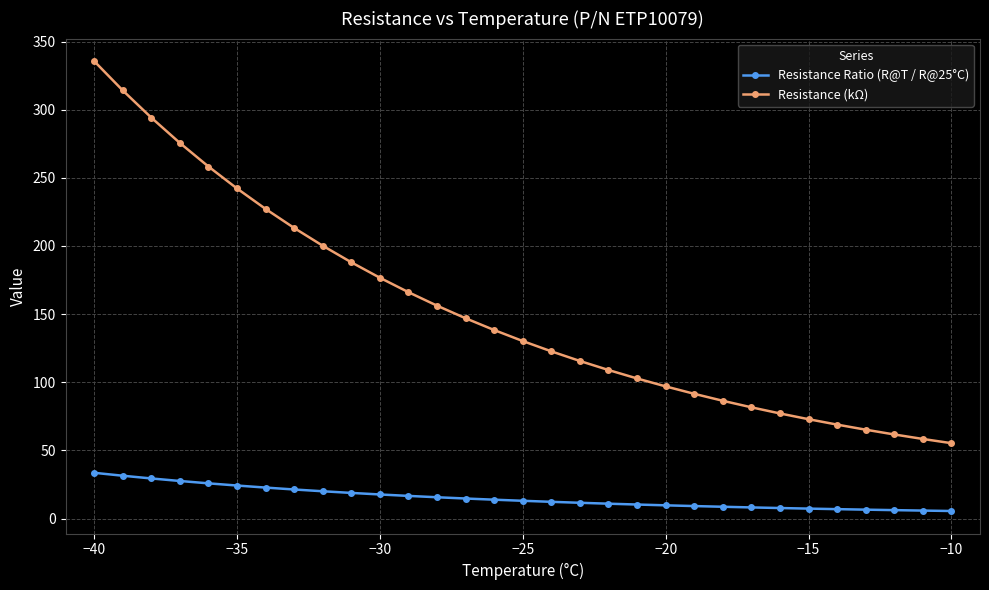

True or false: Resistance Ratio (R@T / R@25°C) and Resistance (kΩ) intersect in this chart.

False